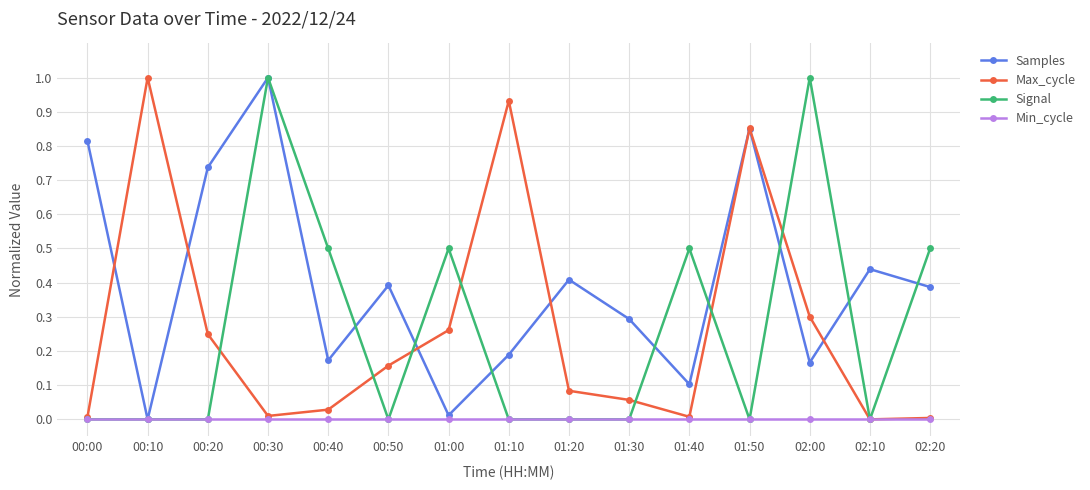

What is the label of the 2nd point from the left?

00:10